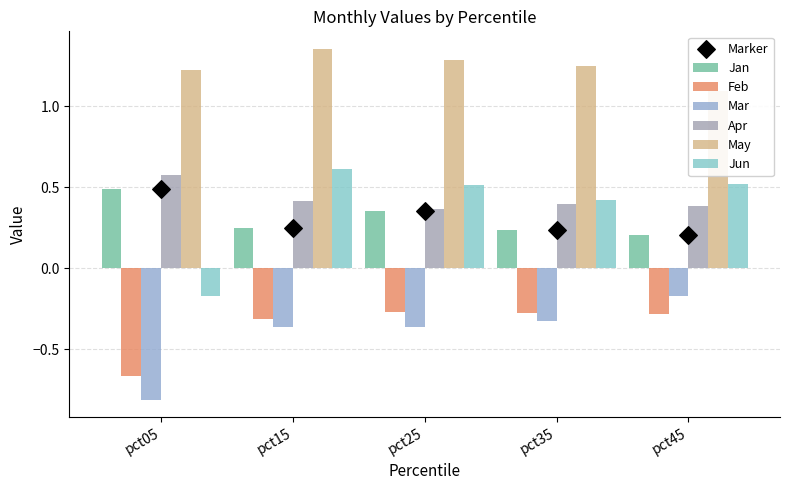

Which series has the largest total across all categories?

May